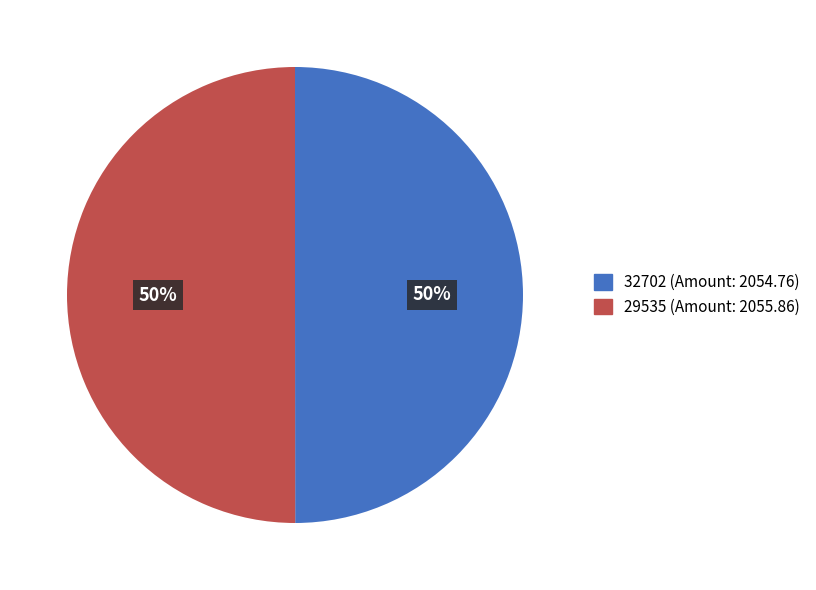

To the nearest percent, what is the average slice percentage?

50%